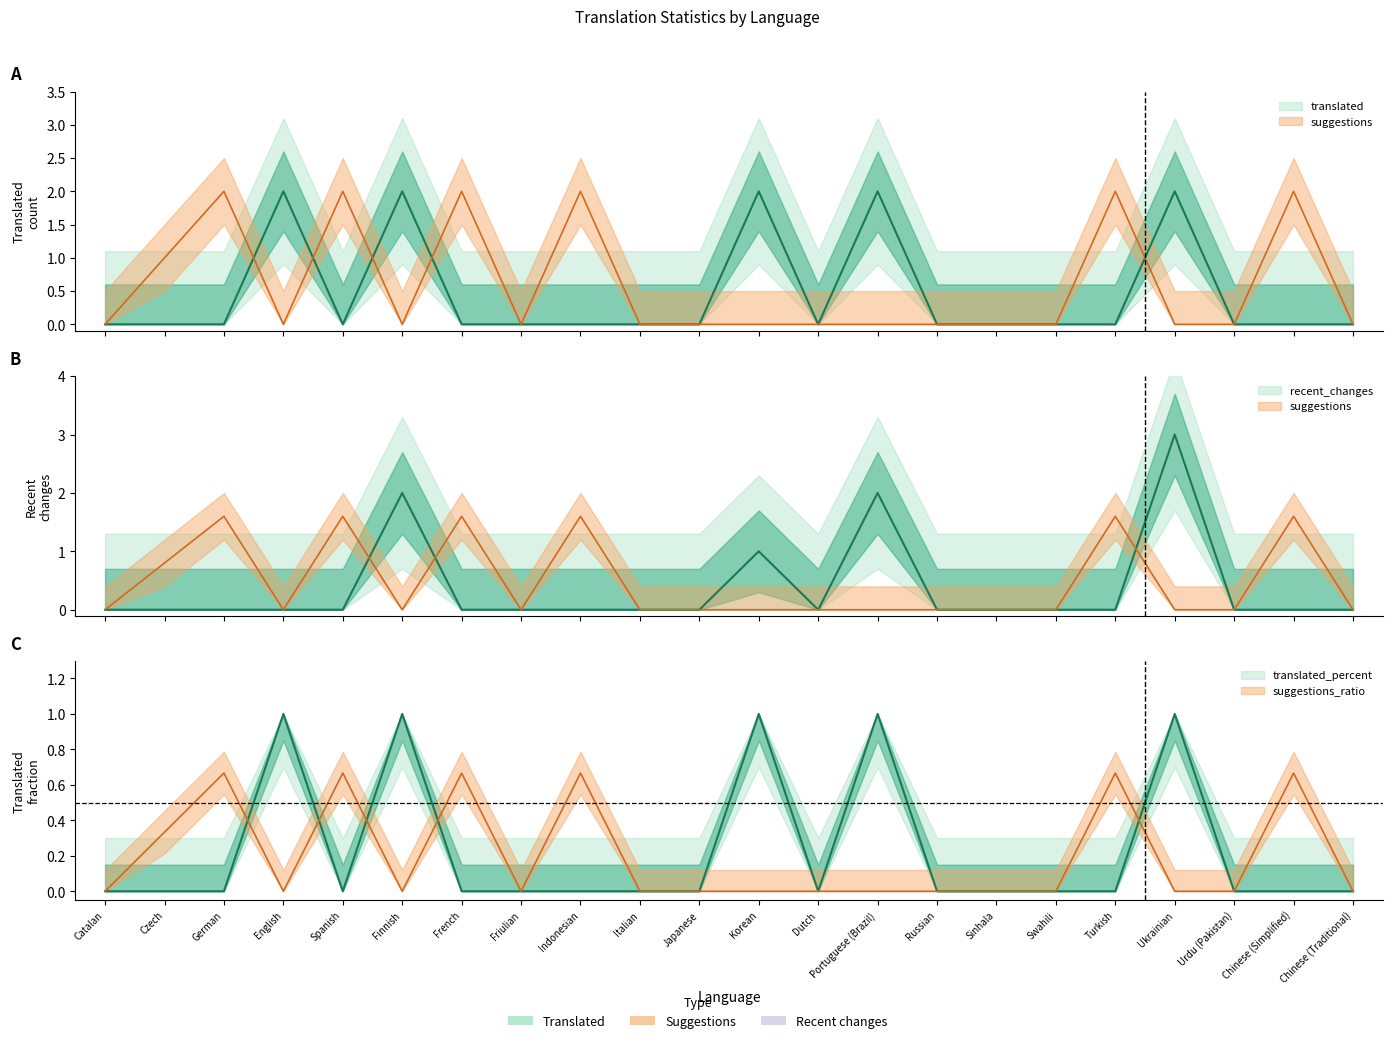

Which category has the highest value across all series?

Ukrainian